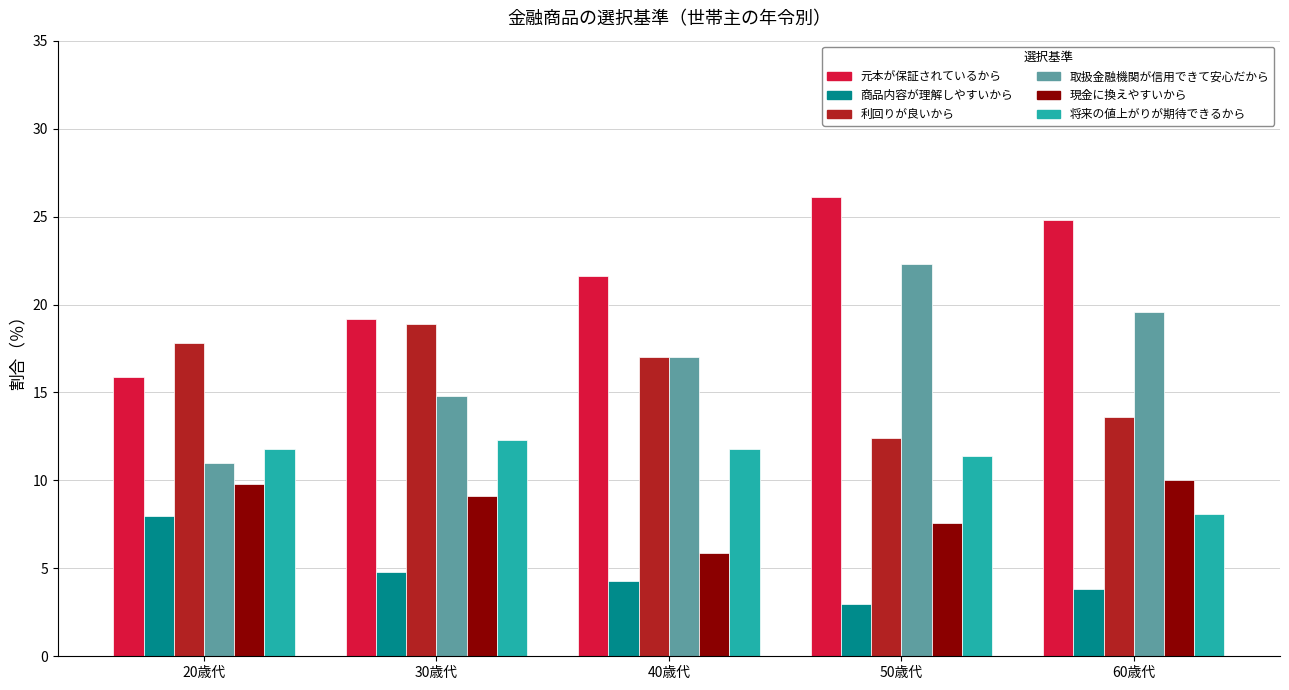

How many series are shown in this chart?

6